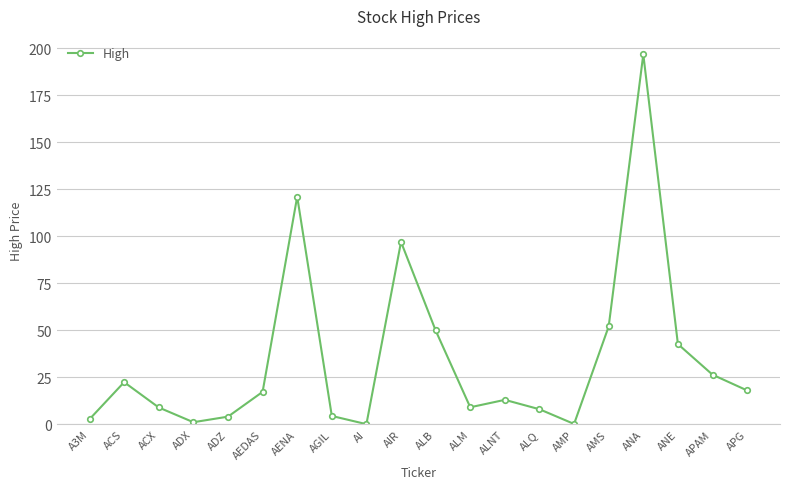

The value at APAM is 8.1. True or false?

False